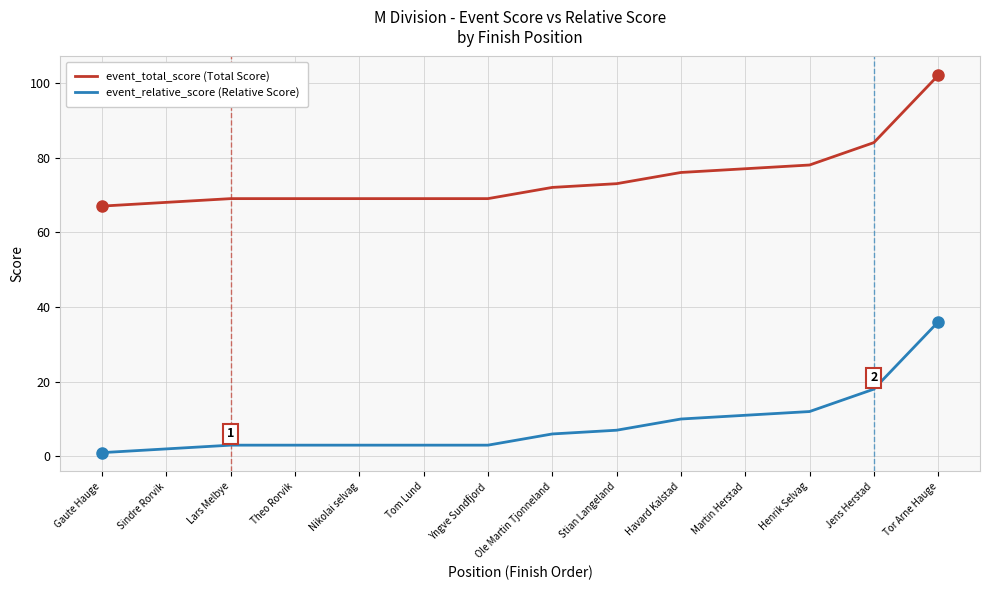

What is the difference between the maximum and minimum values in the event_relative_score (Relative Score) series?

35